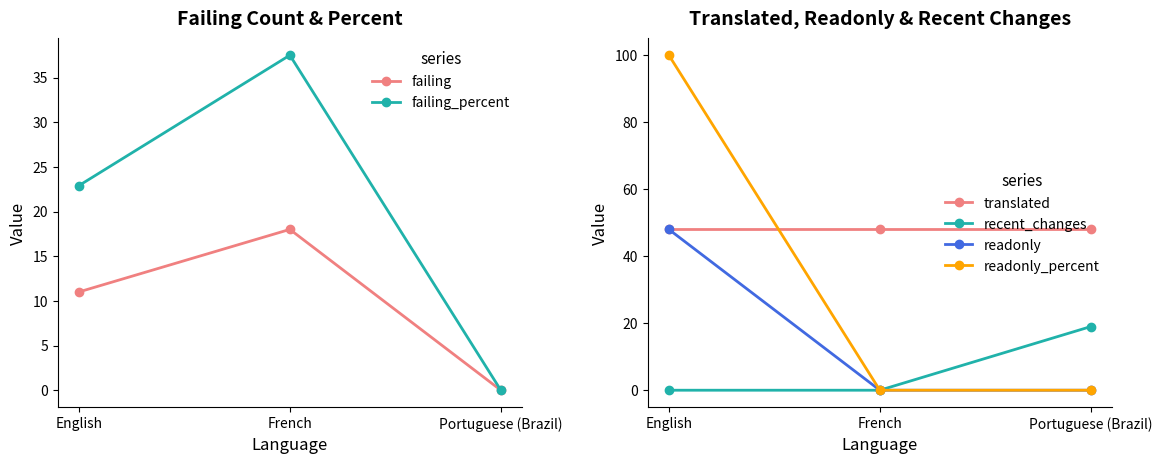

Where is readonly nearest to the value 24?

English